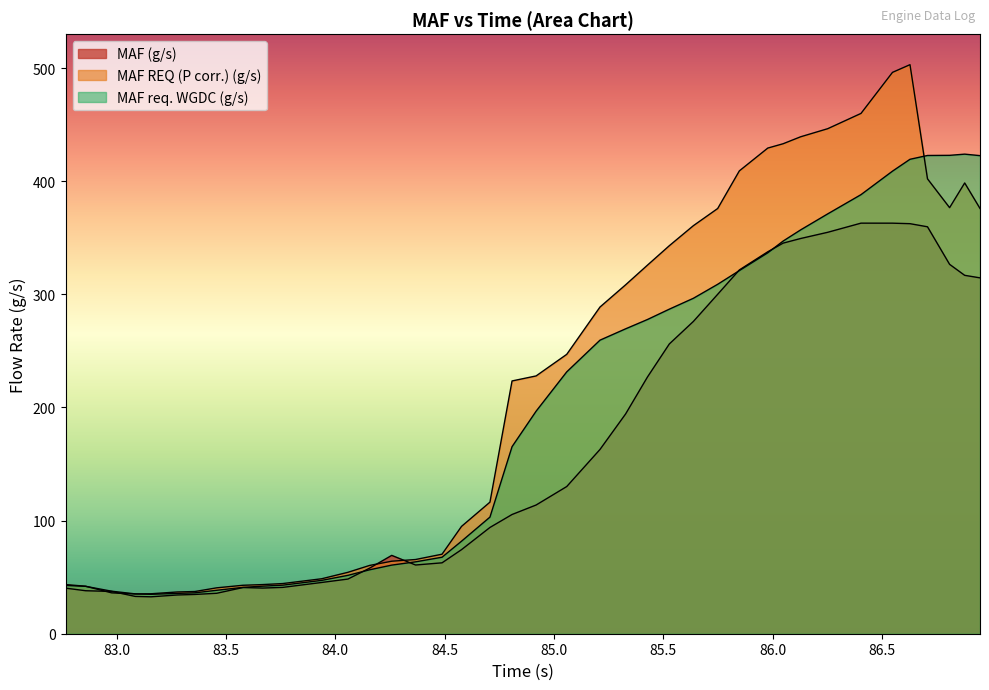

Count the number of data series in this chart.

3